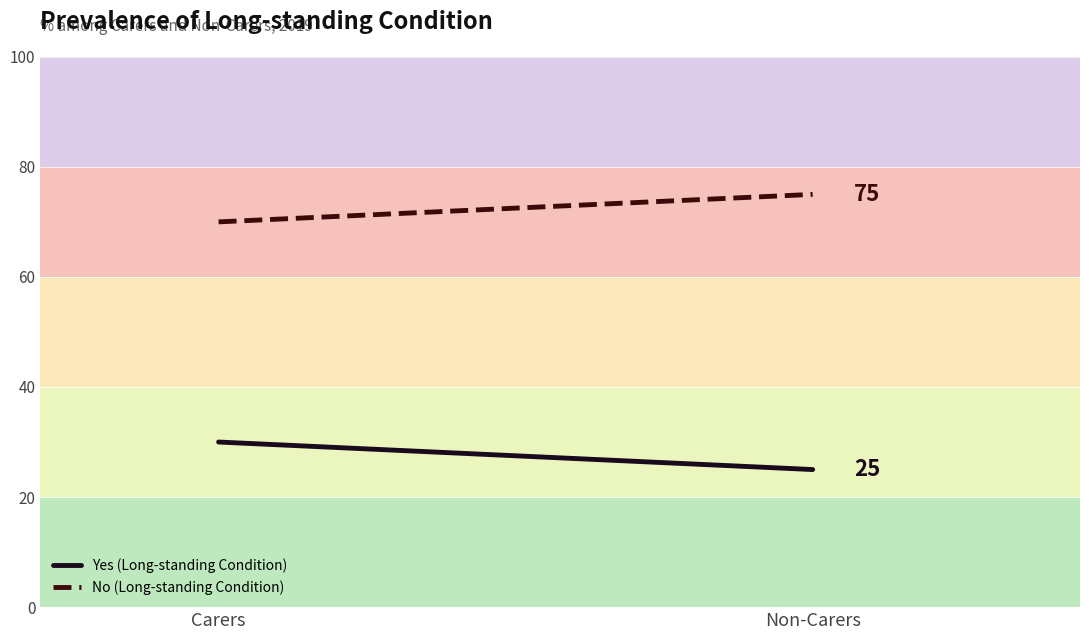

Which series has the largest total across all categories?

No (Long-standing Condition)